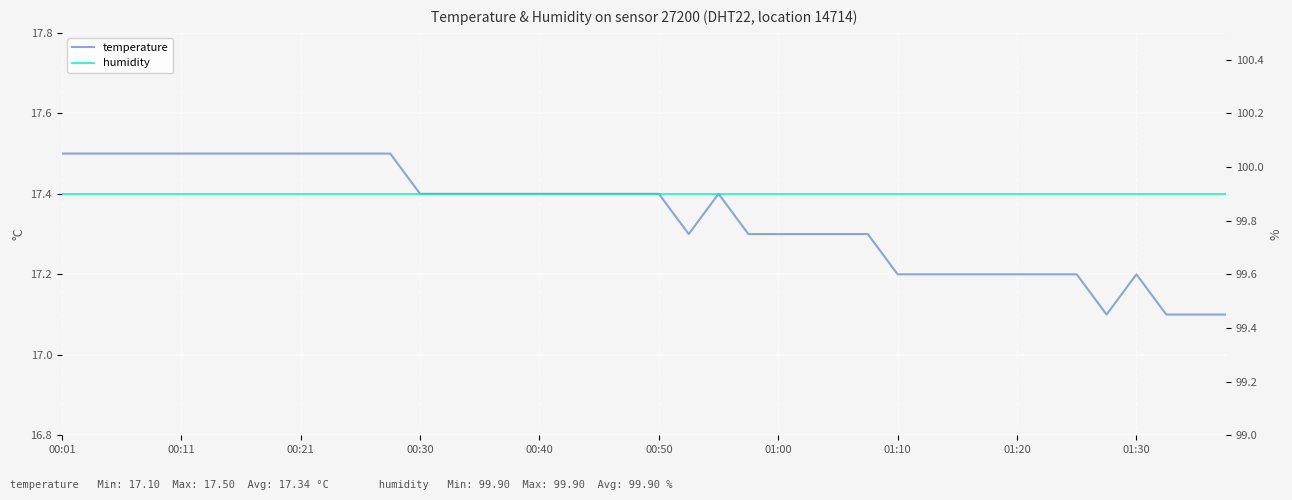

At which category is the sum across all series the highest?

00:01